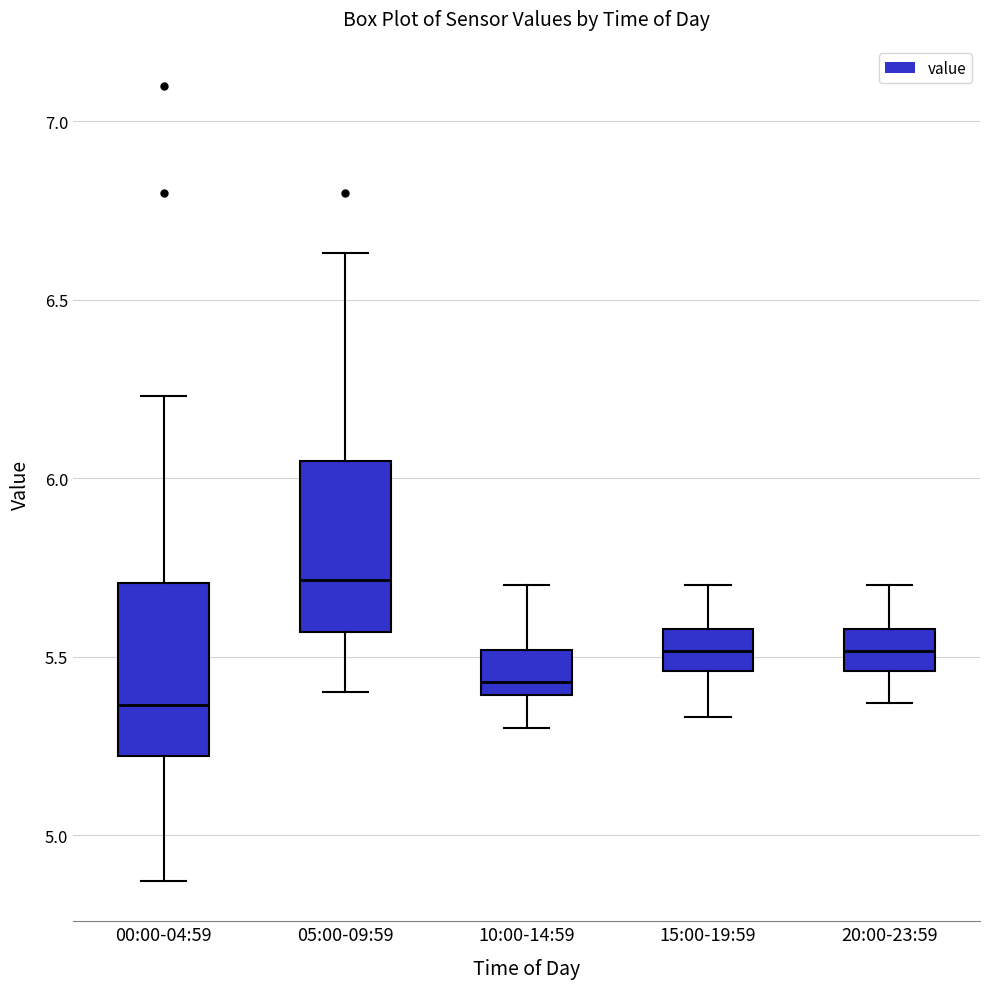

Where does the median line of the box for 00:00-04:59 sit on the y-axis? The values are not printed on the chart, so give them approximately, as read against the axis.

5.35